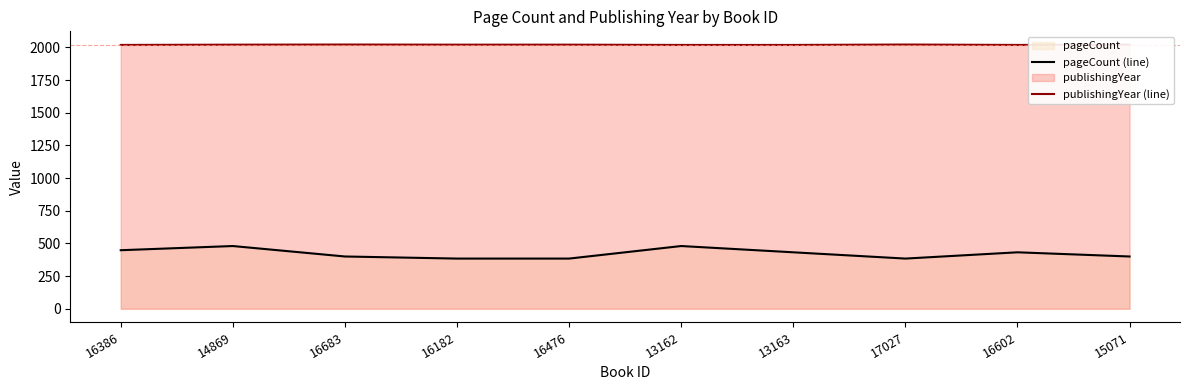

List the labels in order of publishingYear (line) value, smallest first.

16386, 13162, 13163, 16602, 14869, 16182, 16476, 15071, 16683, 17027